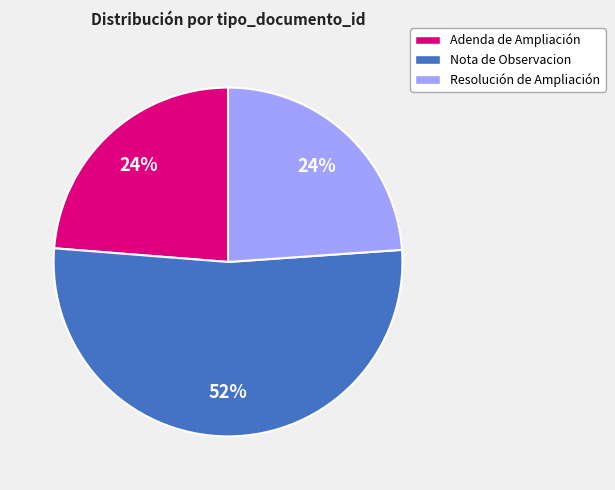

What percentage is the Adenda de Ampliación slice, to the nearest percent?

24%